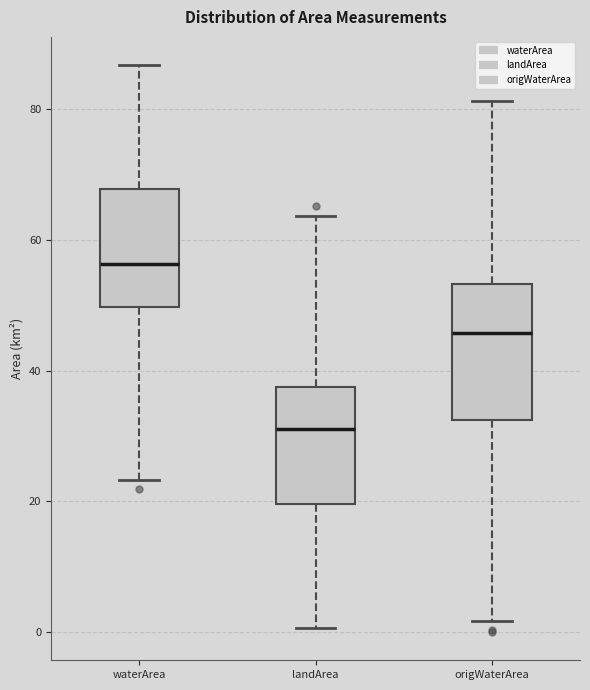

Comparing the boxes themselves (not the whiskers), which one is the tallest?

origWaterArea